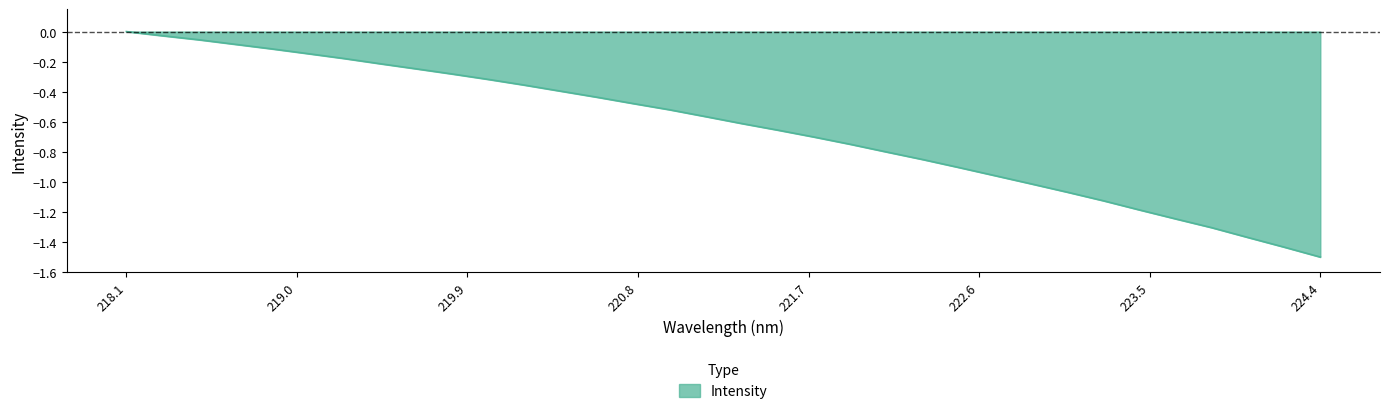

What is the difference between the maximum and minimum values?

1.5